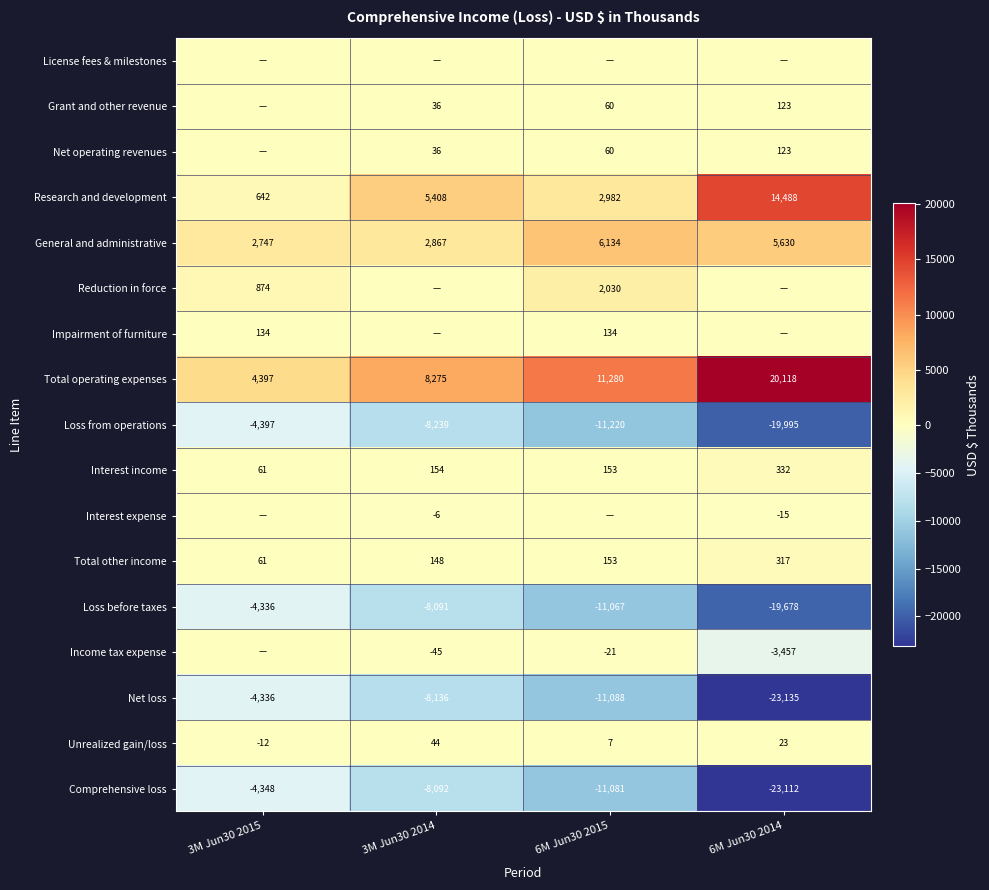

True or false: Total other income has a value of 49 at 6M Jun30 2015.

False